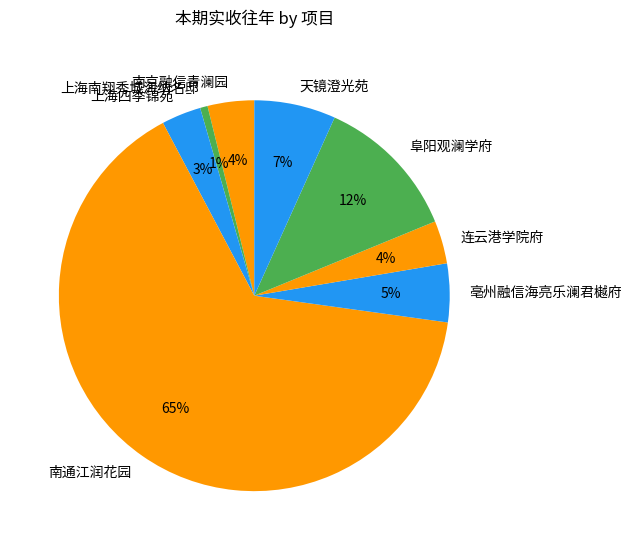

Is the sum of 连云港学院府 and 南通江润花园 greater than half?

Yes